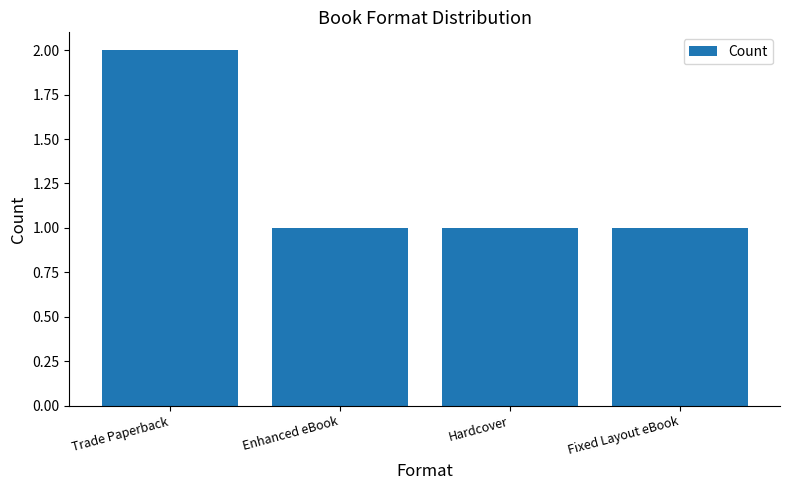

What is the difference between the values at Hardcover and Trade Paperback?

1